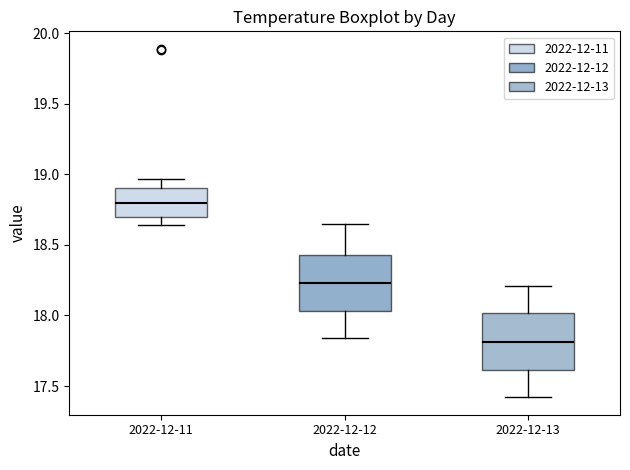

Reading left to right, transcribe this box plot: for each box, give where its median line is, the range the box spans, and where its two whiskers end, as read against the y-axis. The values are not printed on the chart, so give them approximately, as read against the axis.

2022-12-11: median 18.80, box 18.70 to 18.90, whiskers 18.65 to 18.95
2022-12-12: median 18.25, box 18.05 to 18.45, whiskers 17.85 to 18.65
2022-12-13: median 17.80, box 17.60 to 18.00, whiskers 17.40 to 18.20